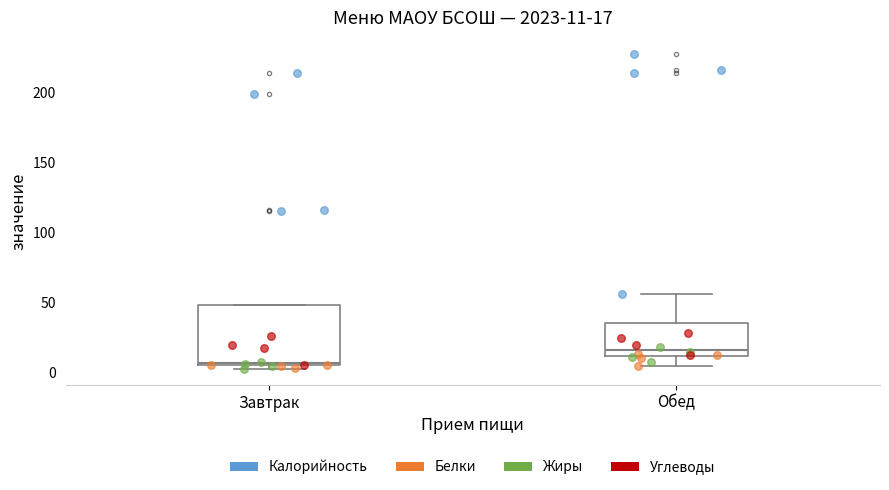

Comparing the boxes themselves (not the whiskers), which one is the tallest?

Завтрак